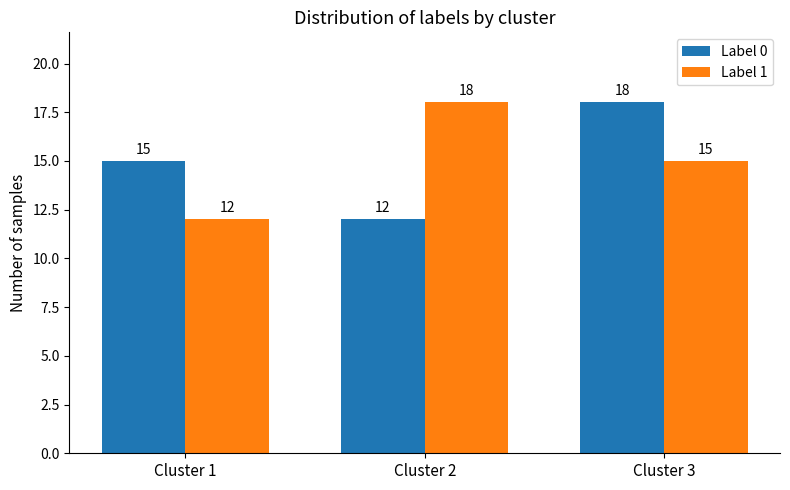

Where is Label 0 nearest to the value 15?

Cluster 1